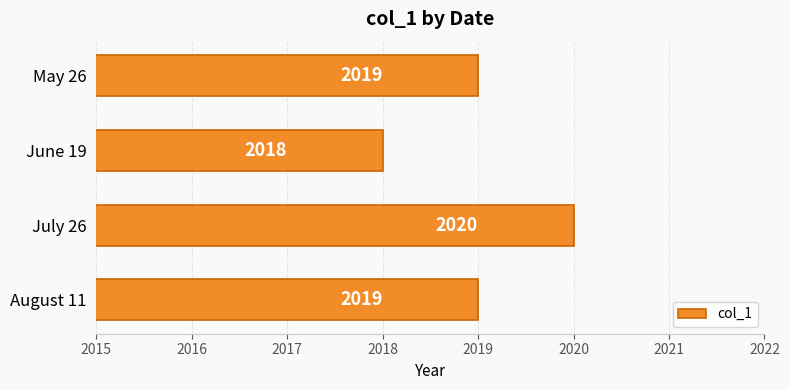

Reading top to bottom, transcribe all the data shown in this chart.

May 26=2019	June 19=2018	July 26=2020	August 11=2019